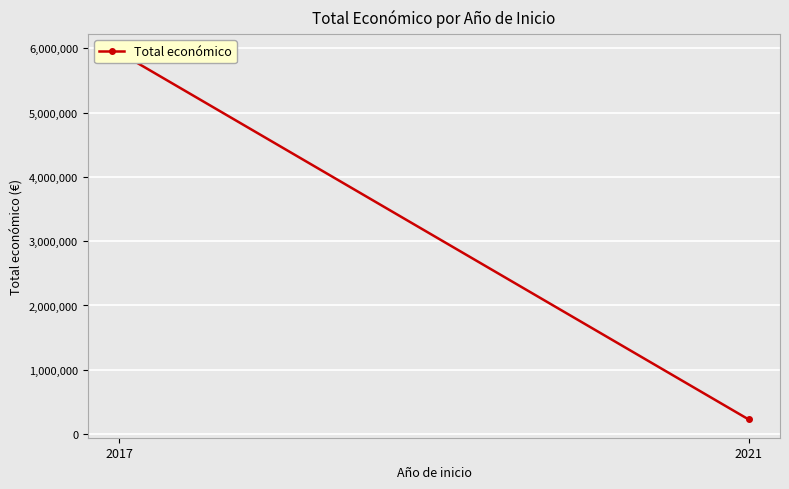

Is it true that the value at 2021 is 228019?

True